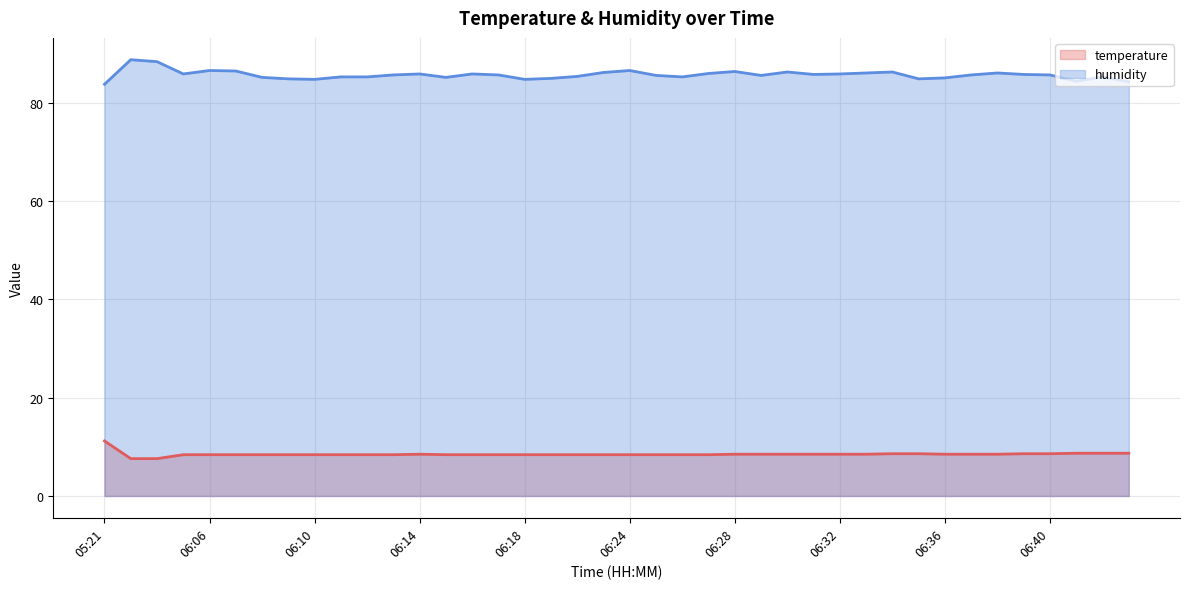

Which category has the lowest value in the humidity series?

05:21